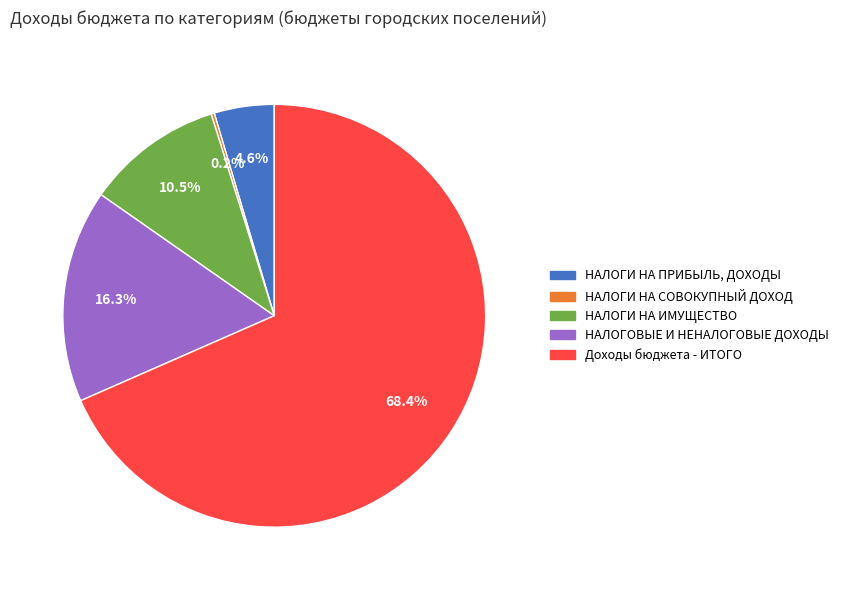

What is the largest slice in the pie chart?

Доходы бюджета - ИТОГО